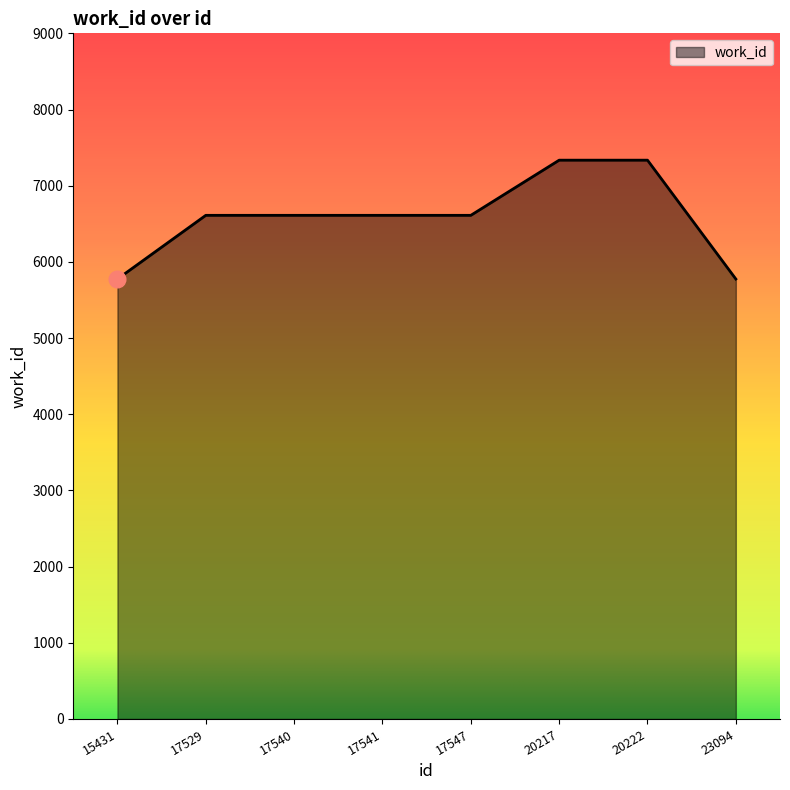

The chart shows a value of 3323 at 17541. True or false?

False